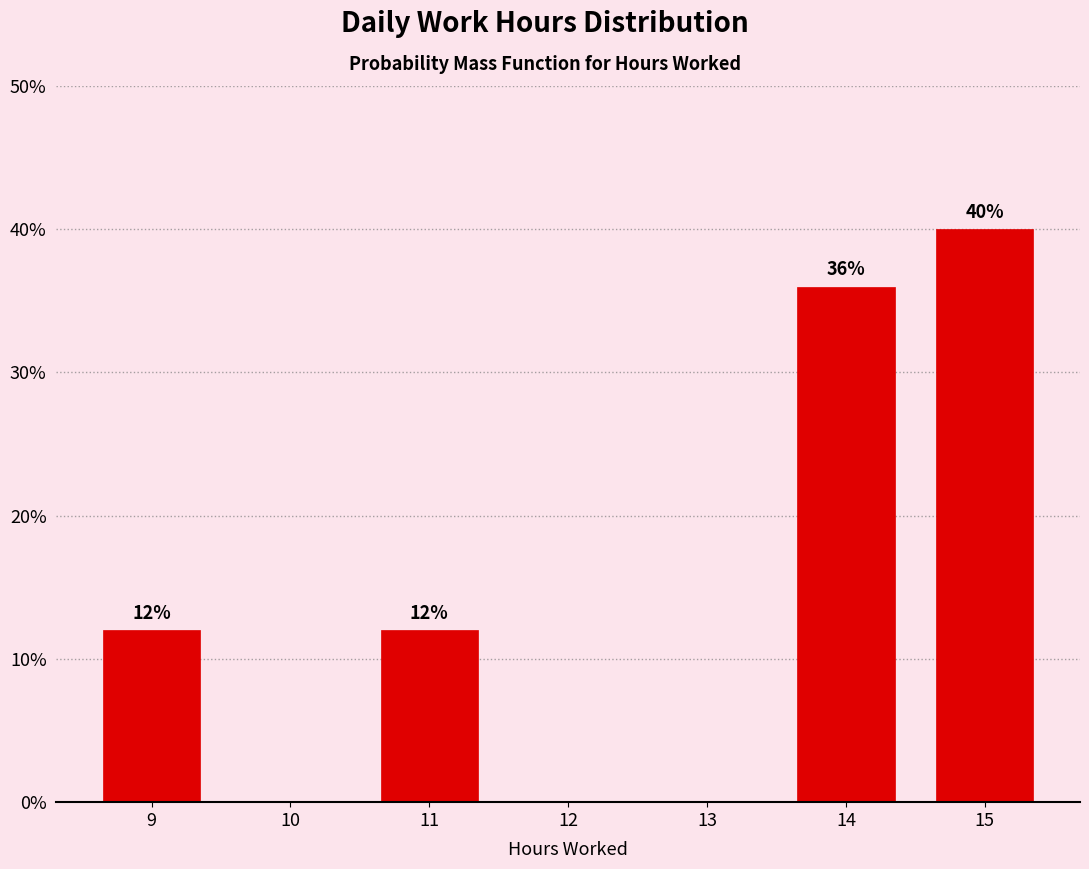

Over which range of the x-axis is the bar tallest?

14.5 to 15.5